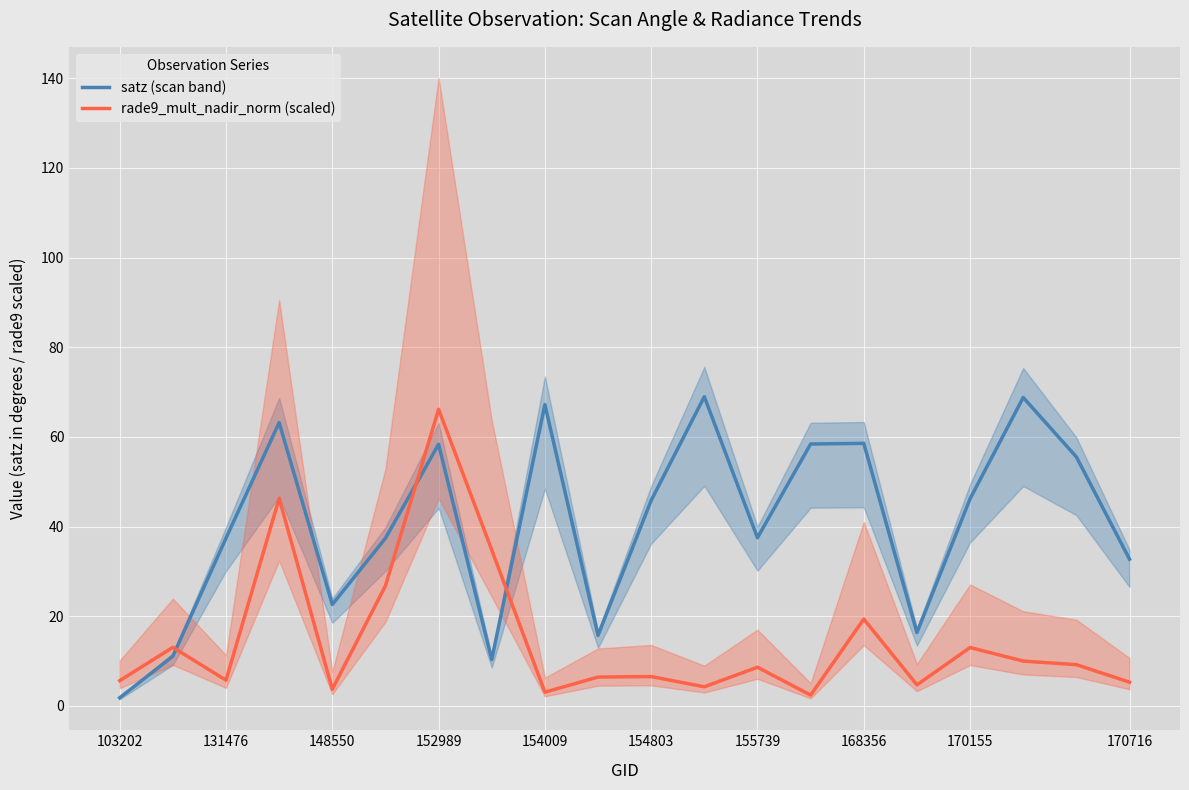

What is the lowest value of the satz (scan band) series?

1.8